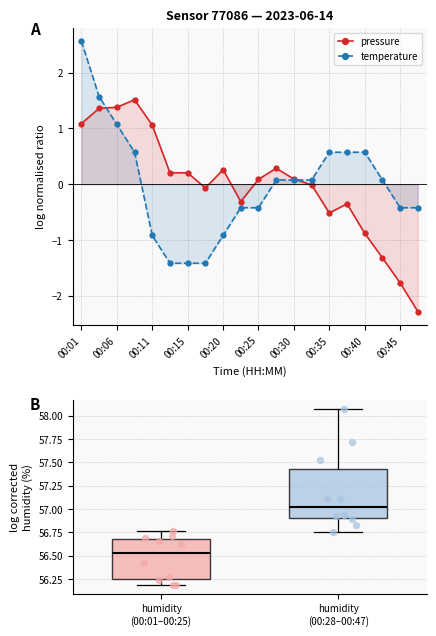

What are all the series names shown in the legend?

pressure, temperature